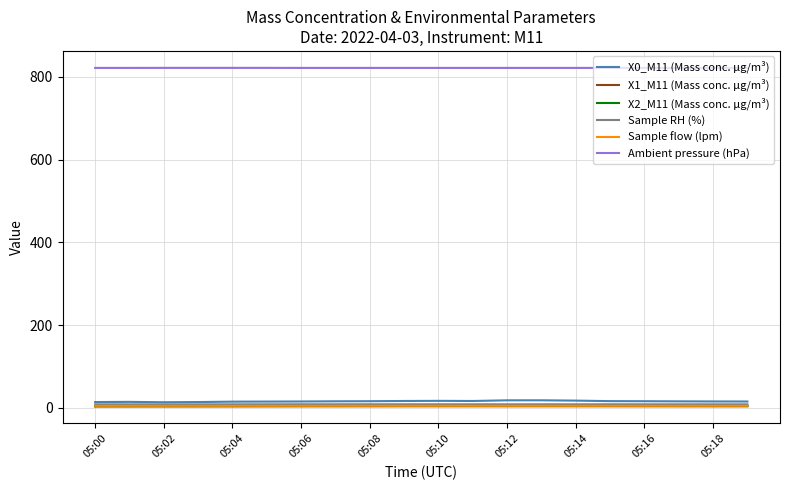

Which series has the largest total across all categories?

Ambient pressure (hPa)